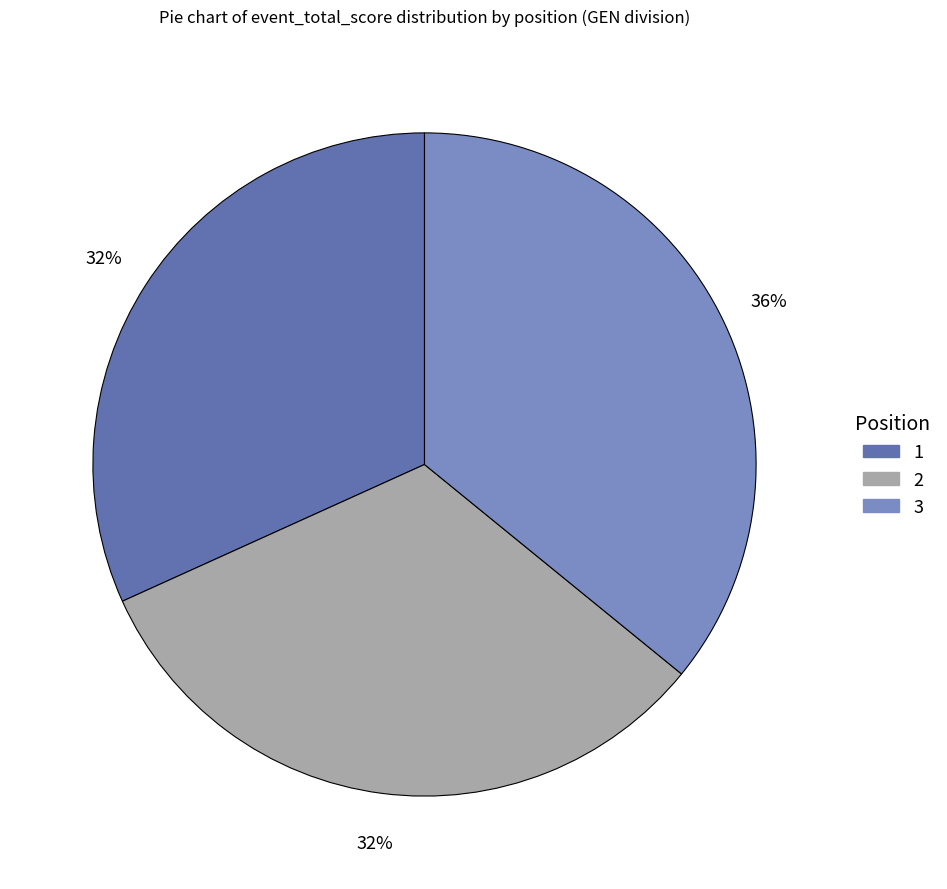

Does any single category account for the majority?

No